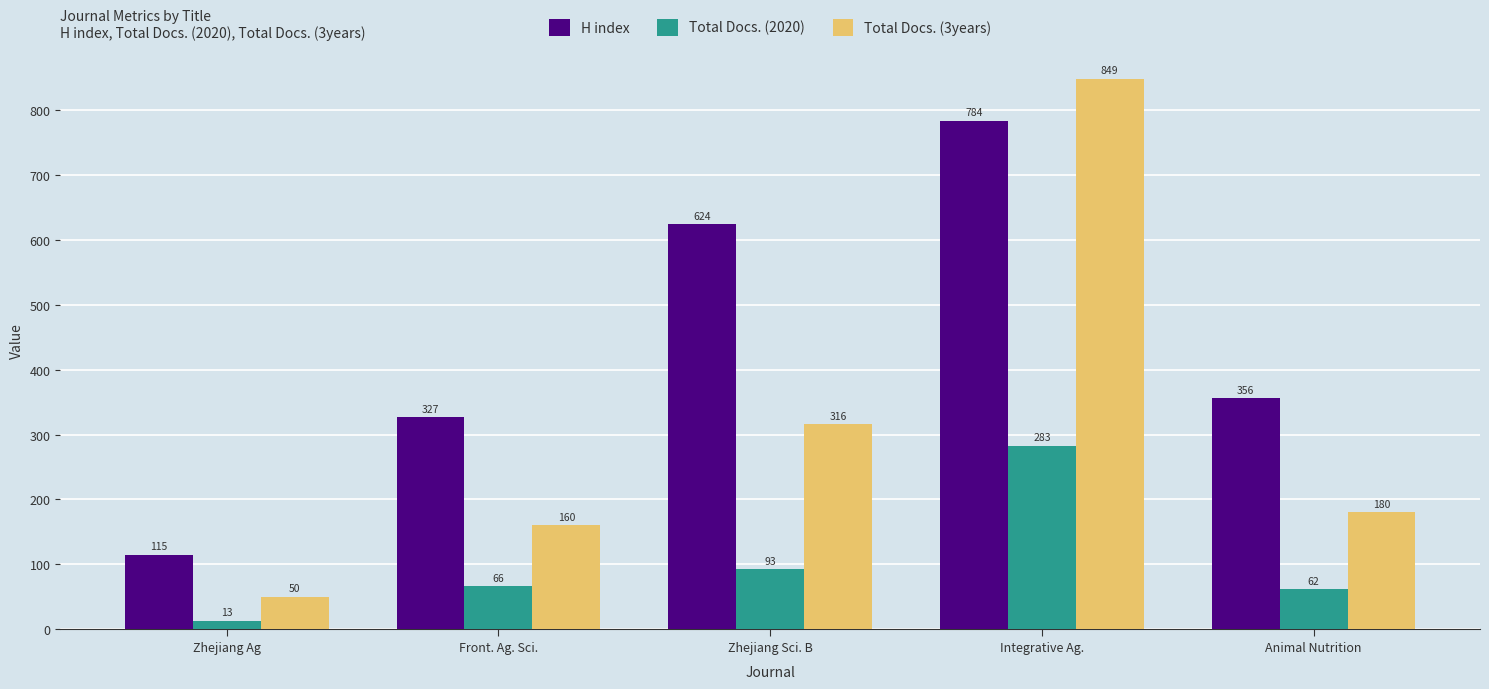

At which label does H index first exceed 356?

Zhejiang Sci. B